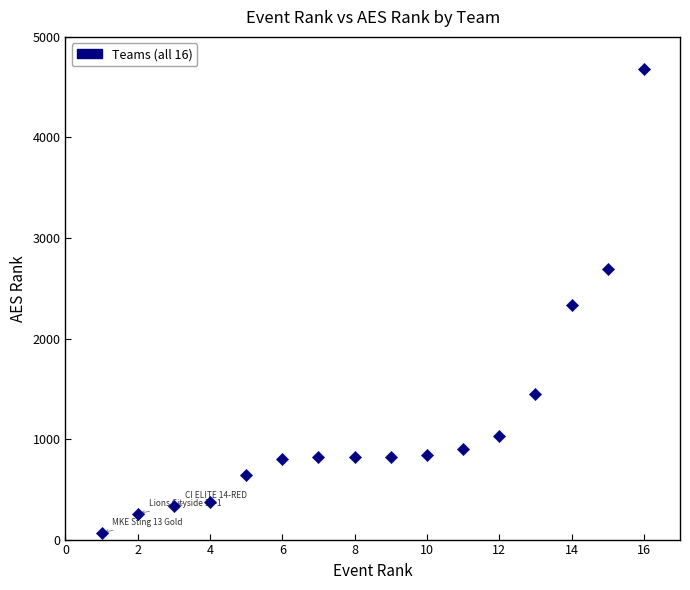

What is the range of X values (max minus min)?

15